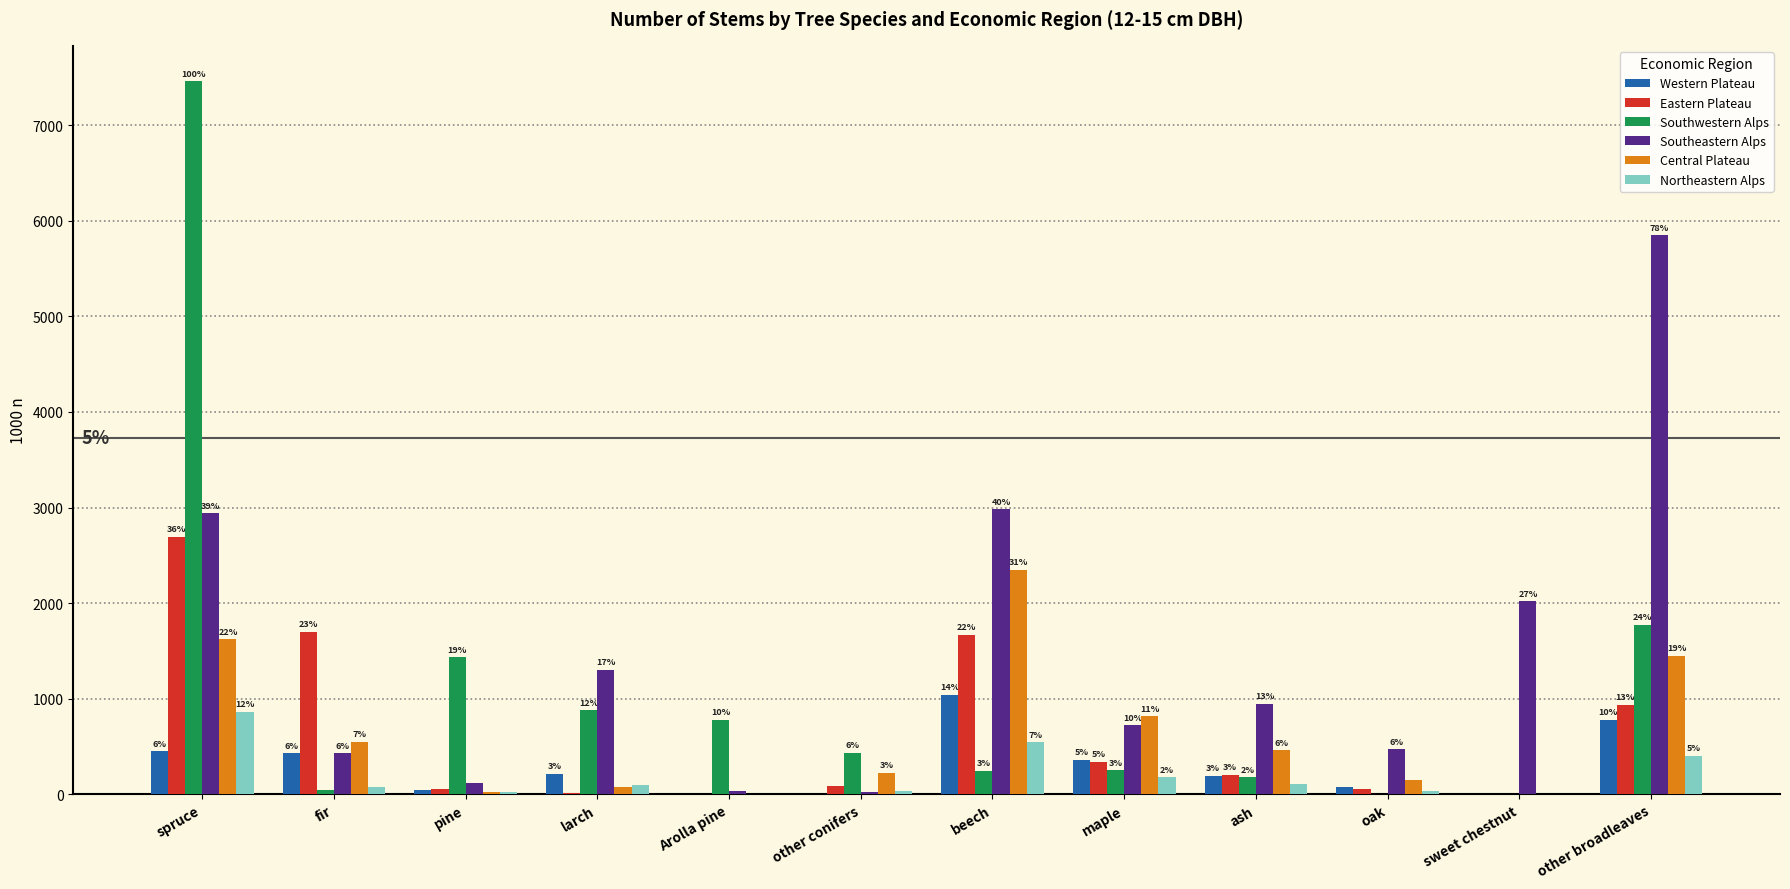

Where is Southeastern Alps nearest to the value 2935?

spruce